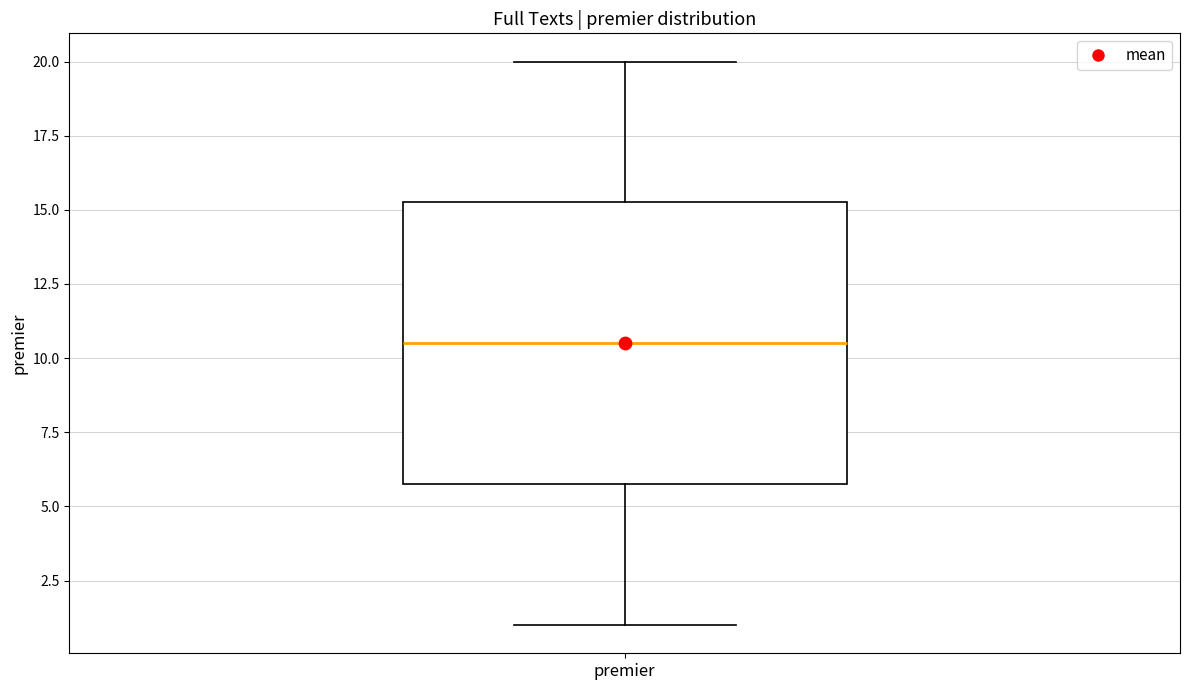

Transcribe this box plot: give where the median line is, the range the box spans, and where the two whiskers end, as read against the y-axis. The values are not printed on the chart, so give them approximately, as read against the axis.

median 10.5, box 6.0 to 15.5, whiskers 1.0 to 20.0